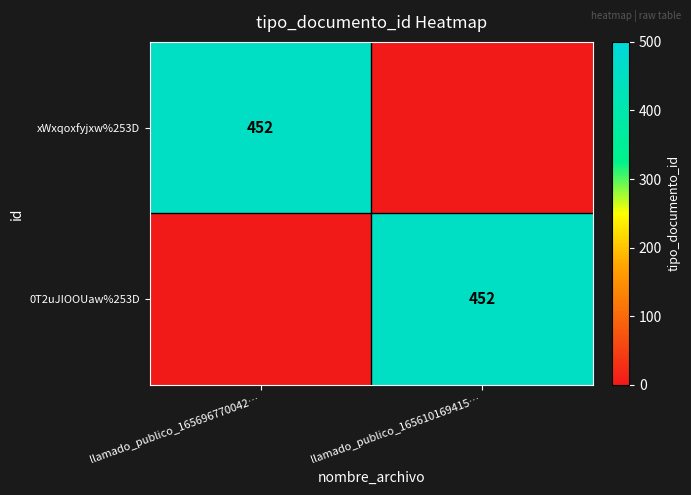

The xWxqoxfyjxw%253D series shows 158 at llamado_publico_165696770042…. True or false?

False